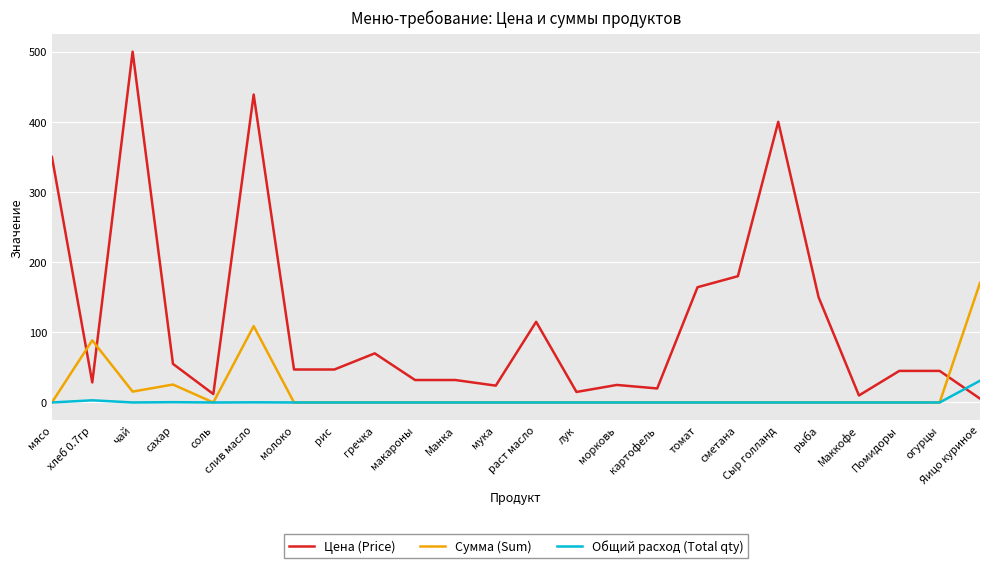

Which series has the largest range (max minus min)?

Цена (Price)